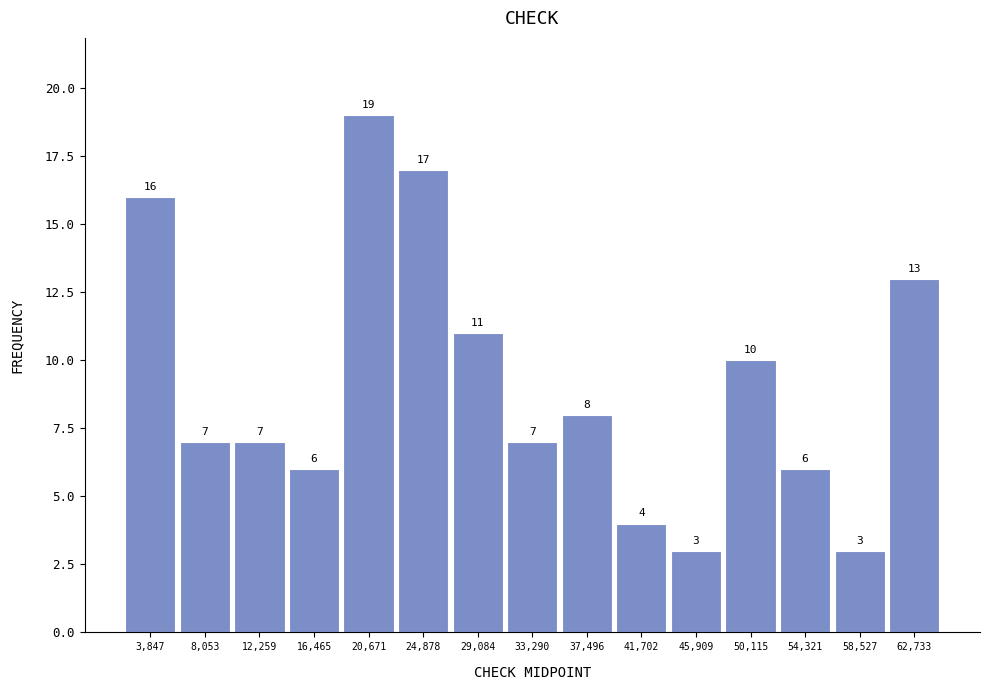

Reading left to right, list every bar in this chart as the range it spans on the x-axis followed by its height. The bar edges are not printed on the chart, so give them approximately, as read against the axis.

1500 to 6000: 16
6000 to 10000: 7
10000 to 14500: 7
14500 to 18500: 6
18500 to 23000: 19
23000 to 27000: 17
27000 to 31000: 11
31000 to 35500: 7
35500 to 39500: 8
39500 to 44000: 4
44000 to 48000: 3
48000 to 52000: 10
52000 to 56500: 6
56500 to 60500: 3
60500 to 65000: 13